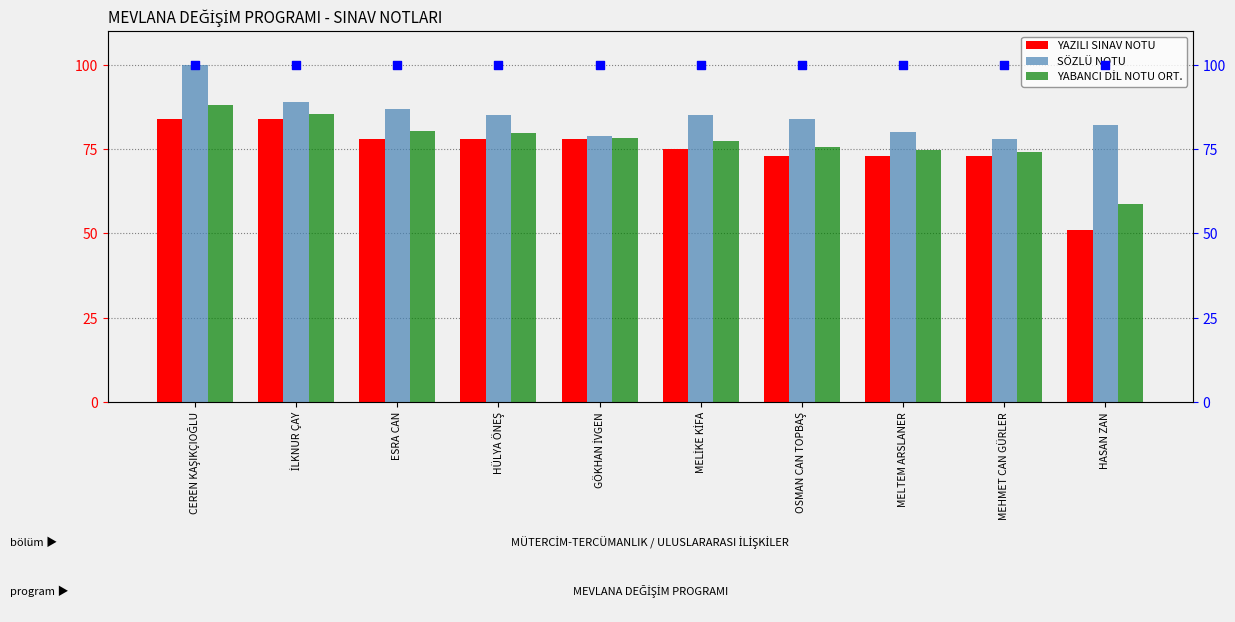

Is the value of YABANCI DİL NOTU ORT. at GÖKHAN İVGEN greater than the value of SÖZLÜ (percentile style) at İLKNUR ÇAY?

No